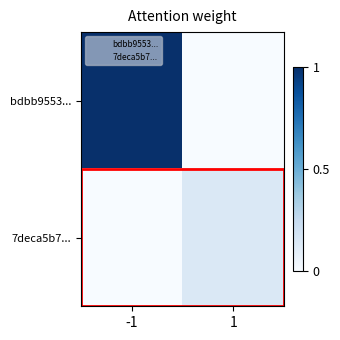

Which series has the widest spread of values?

bdbb9553...